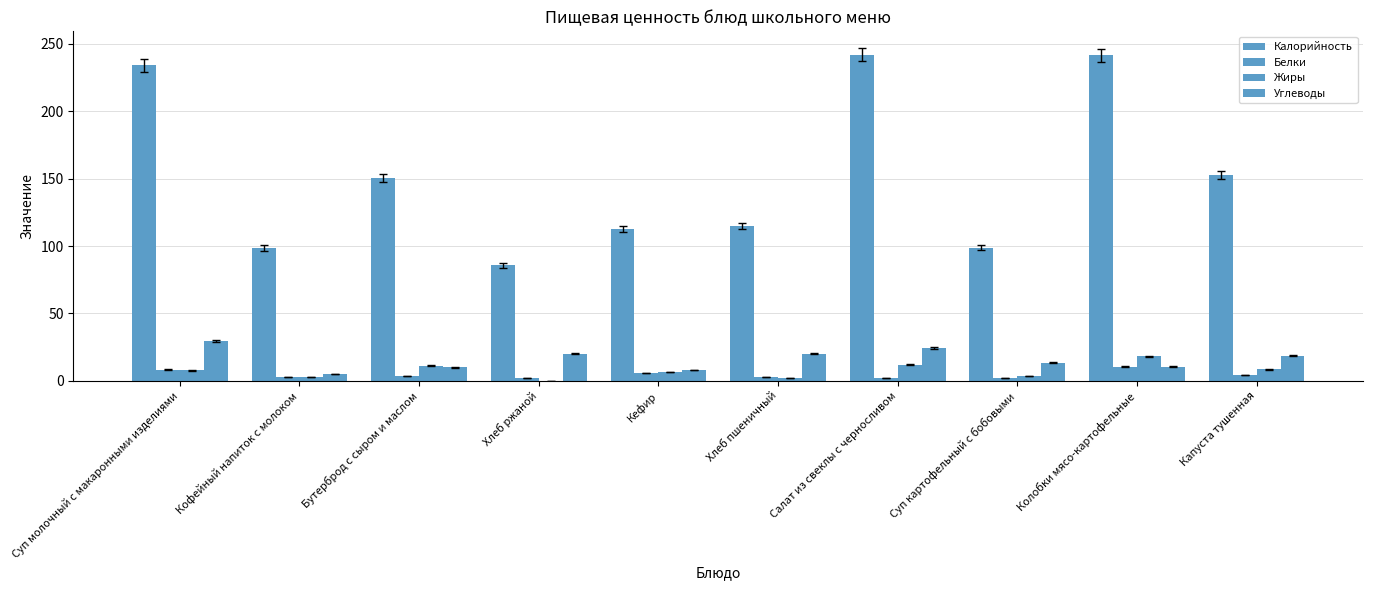

Which series has the largest total across all categories?

Калорийность